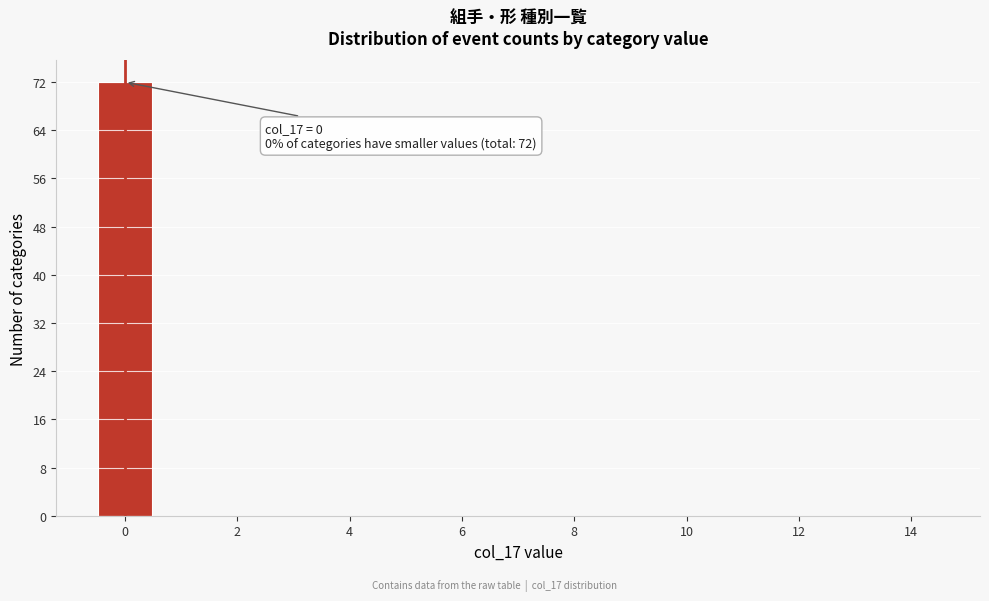

Over which range of the x-axis is the bar tallest?

-0.5 to 0.5